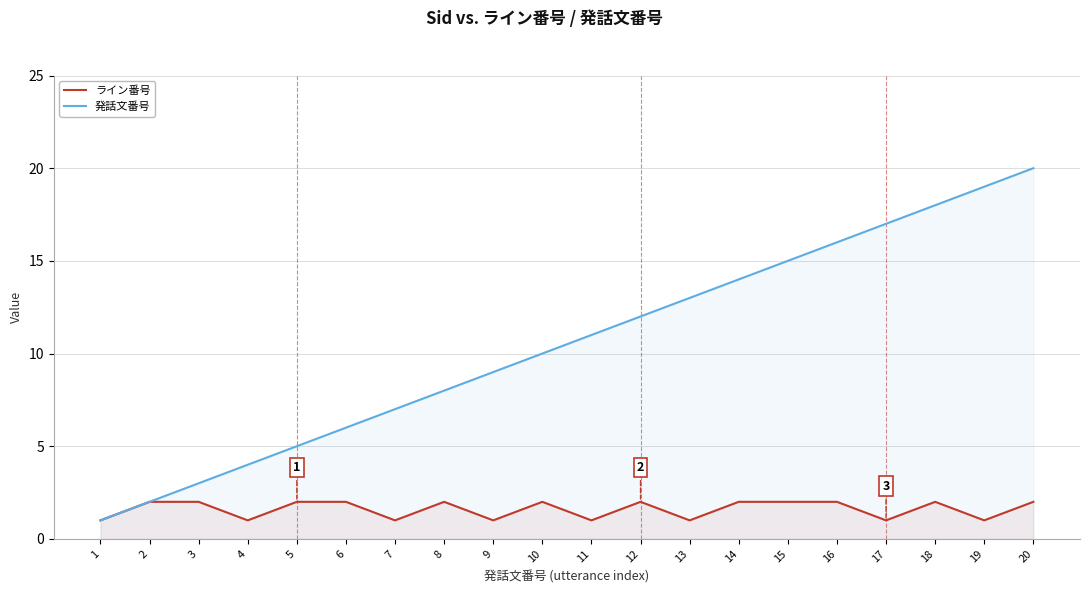

At which label is ライン番号 closest to 1?

1